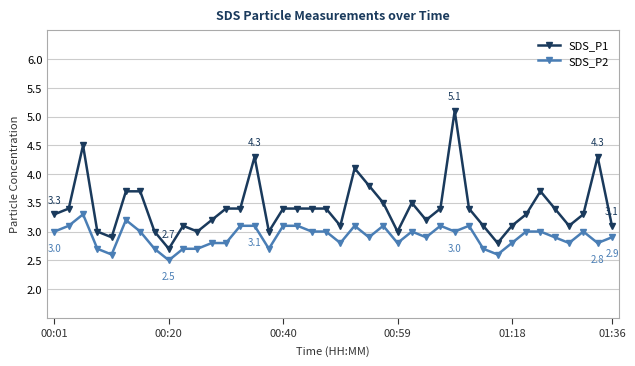

What is the maximum value shown in the chart?

5.1